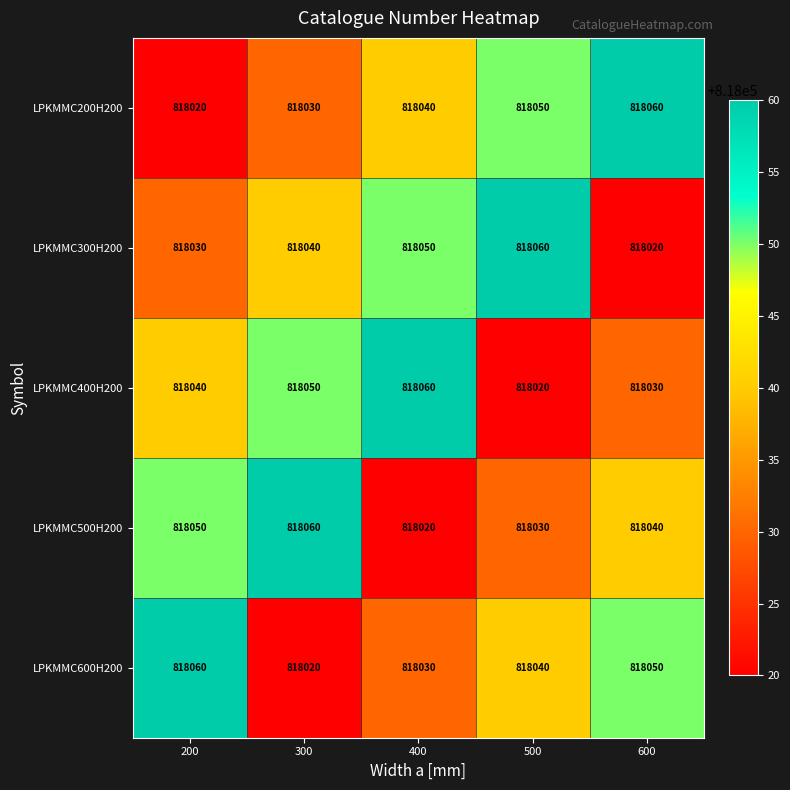

What is the maximum value for LPKMMC300H200?

818060